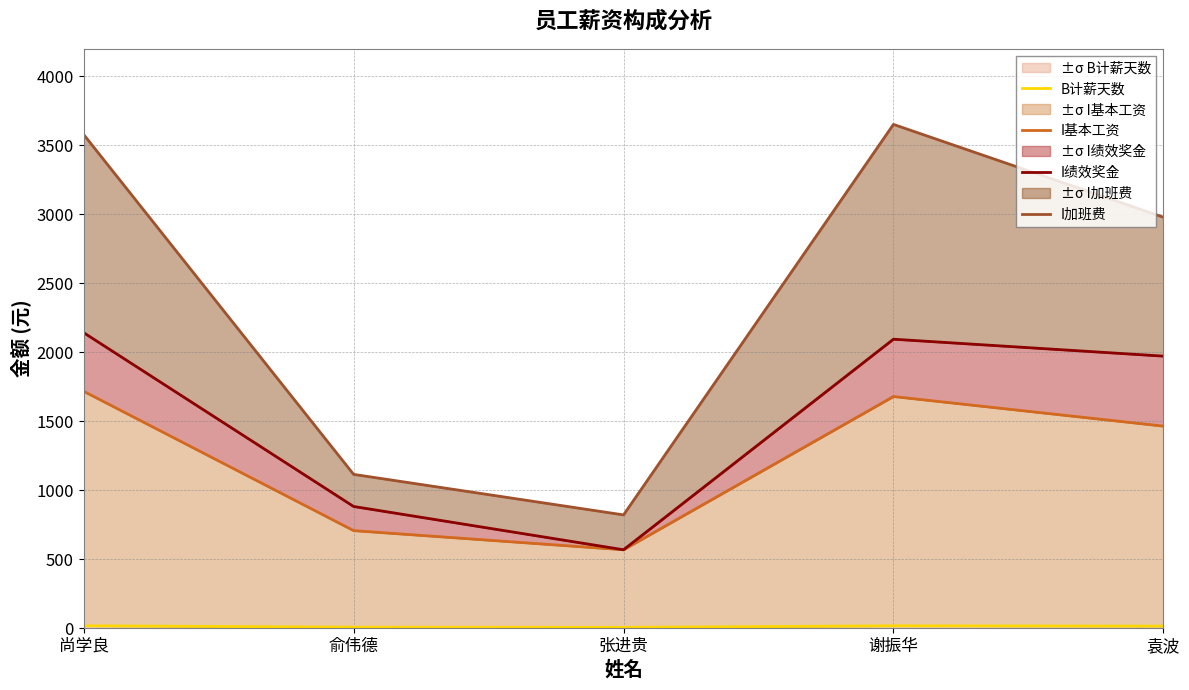

At which label is B计薪天数 closest to 11?

袁波